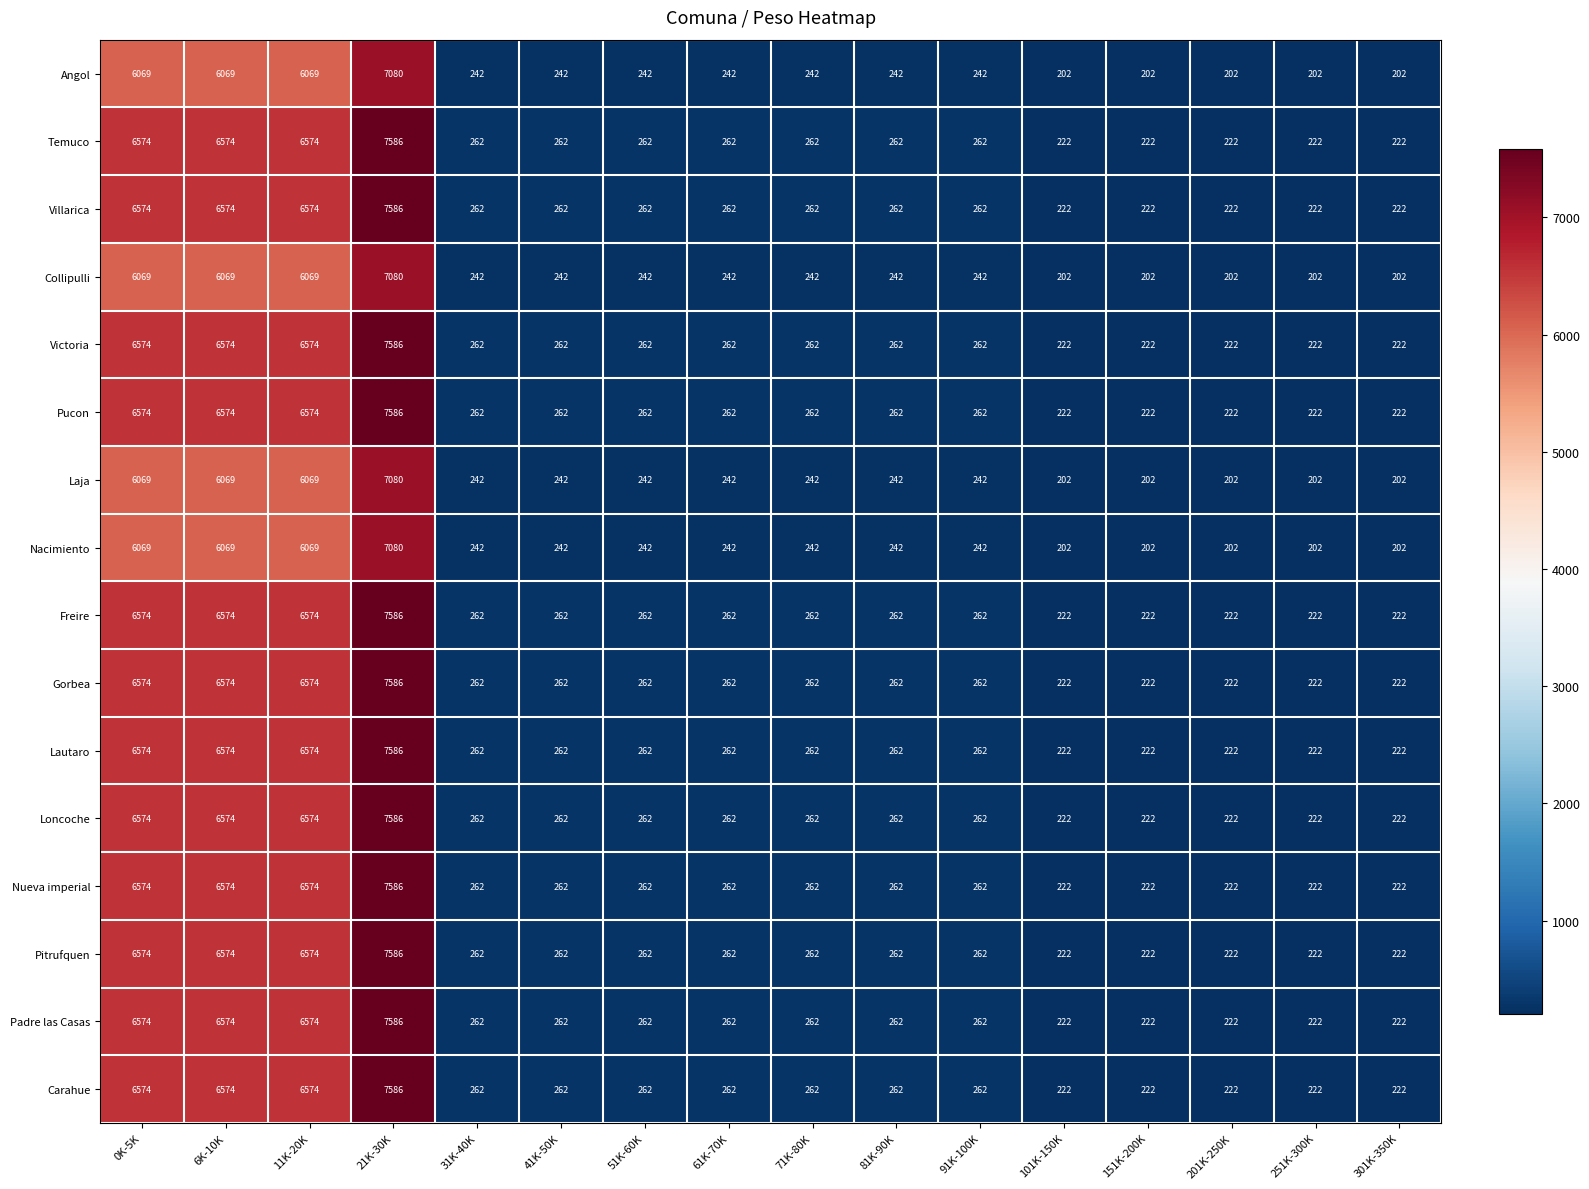

What is the spread (max minus min) of values at 41K-50K?

20